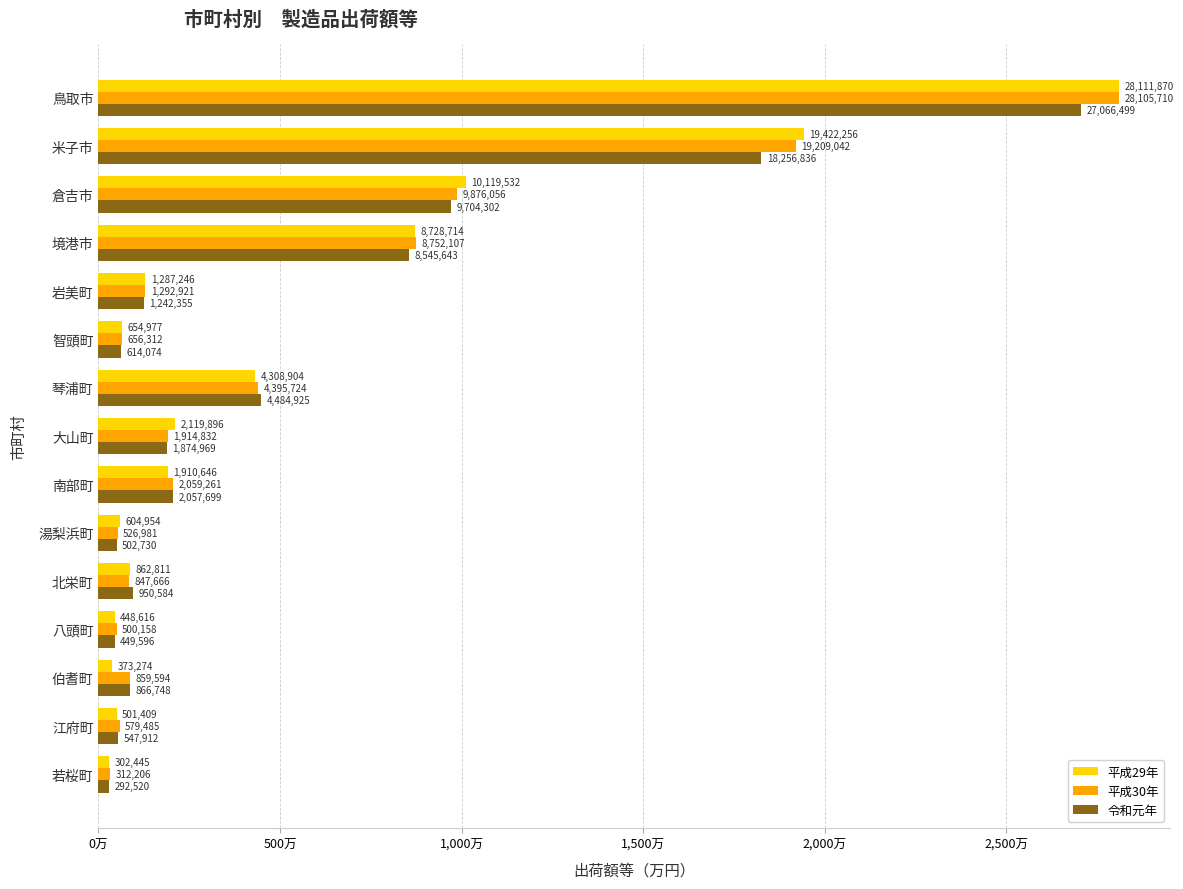

At which label is 平成30年 closest to 14208958?

倉吉市